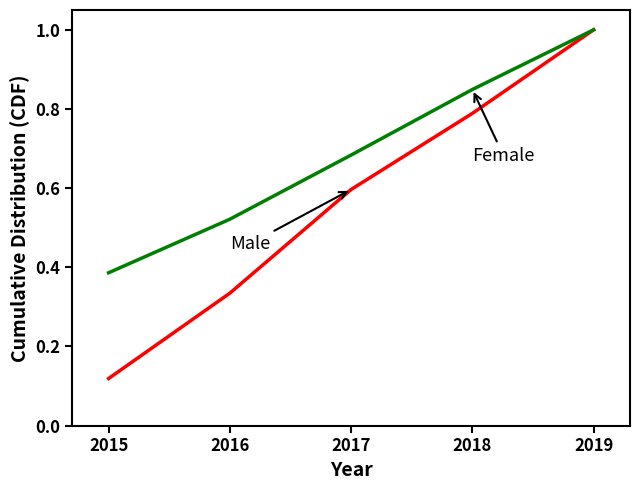

Which category has the lowest value across all series?

2015